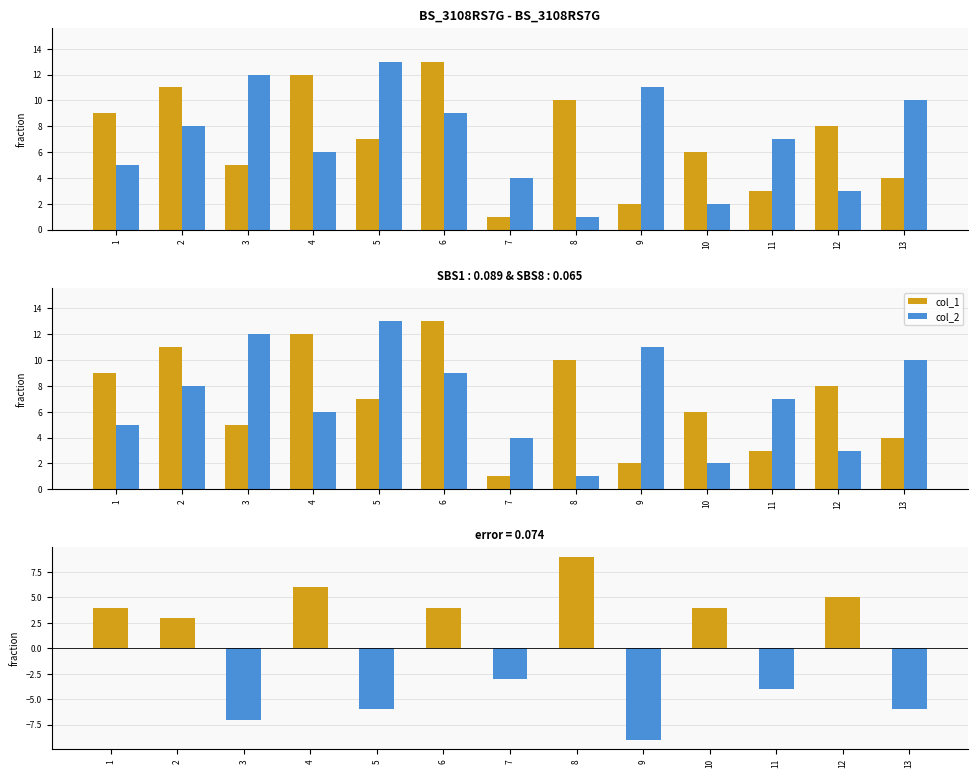

Reading left to right, extract all data points from this chart.

col_1: 1=9	2=11	3=5	4=12	5=7	6=13	7=1	8=10	9=2	10=6	11=3	12=8	13=4
col_2: 1=5	2=8	3=12	4=6	5=13	6=9	7=4	8=1	9=11	10=2	11=7	12=3	13=10
col_1 - col_2: 1=4	2=3	3=-7	4=6	5=-6	6=4	7=-3	8=9	9=-9	10=4	11=-4	12=5	13=-6